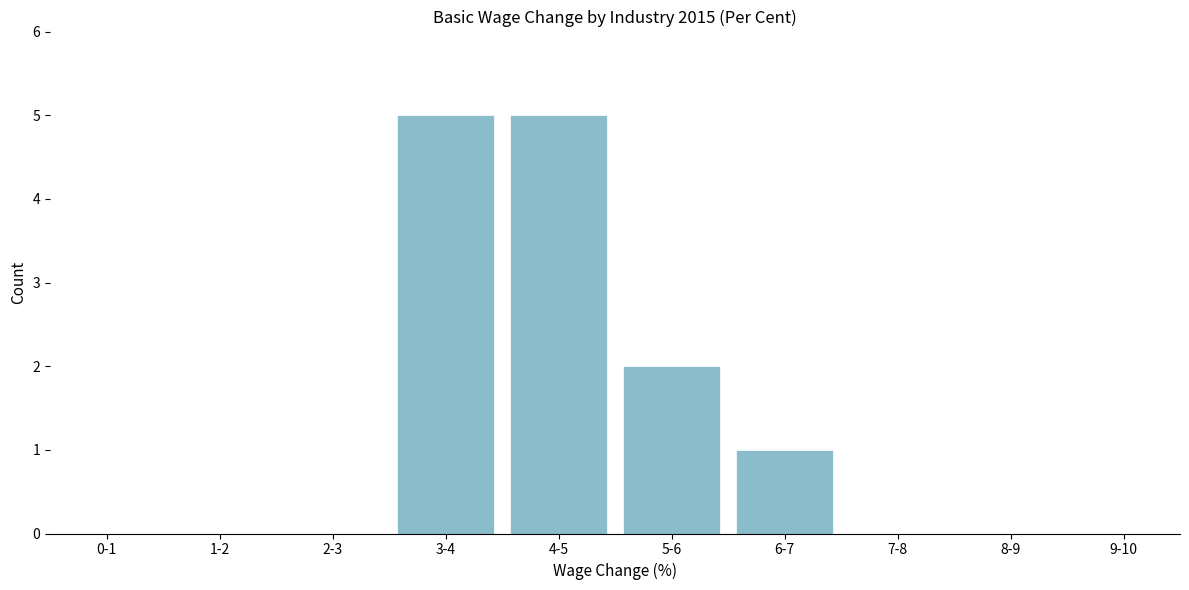

Reading left to right, list all the values displayed in this chart.

0-1=0	1-2=0	2-3=0	3-4=5	4-5=5	5-6=2	6-7=1	7-8=0	8-9=0	9-10=0